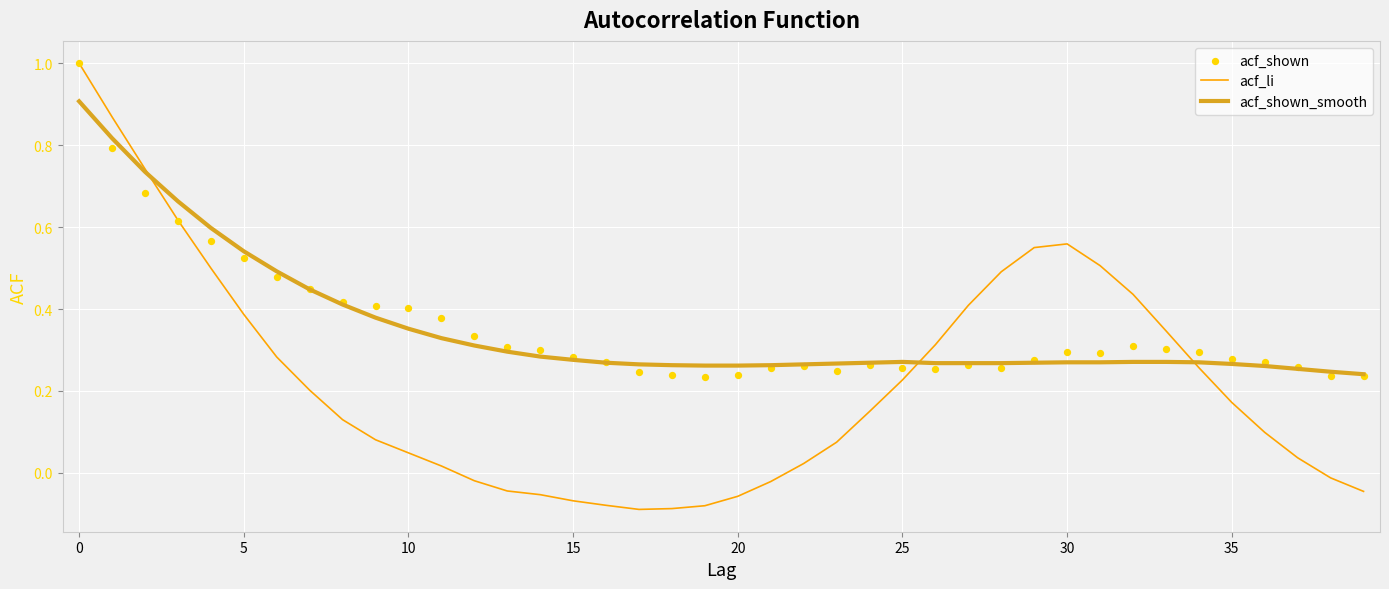

Which series has the largest total across all categories?

acf_shown